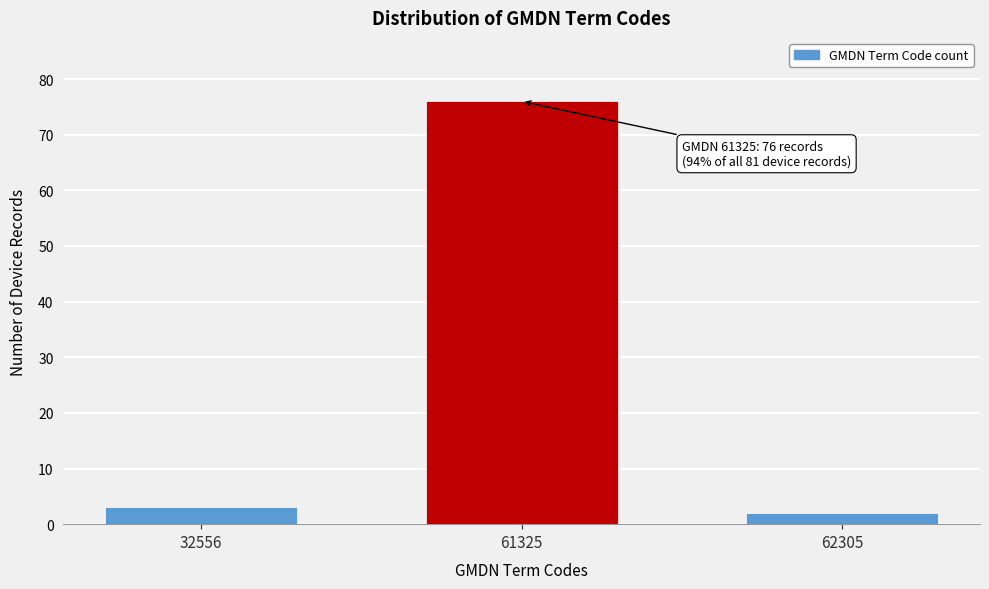

Reading right to left, list all the values displayed in this chart.

62305=2	61325=76	32556=3